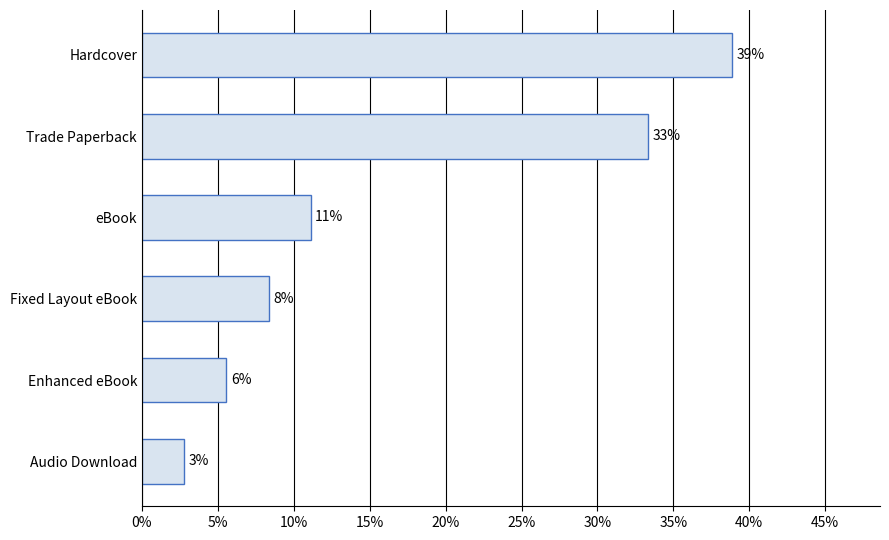

Are the bars horizontal?

Yes